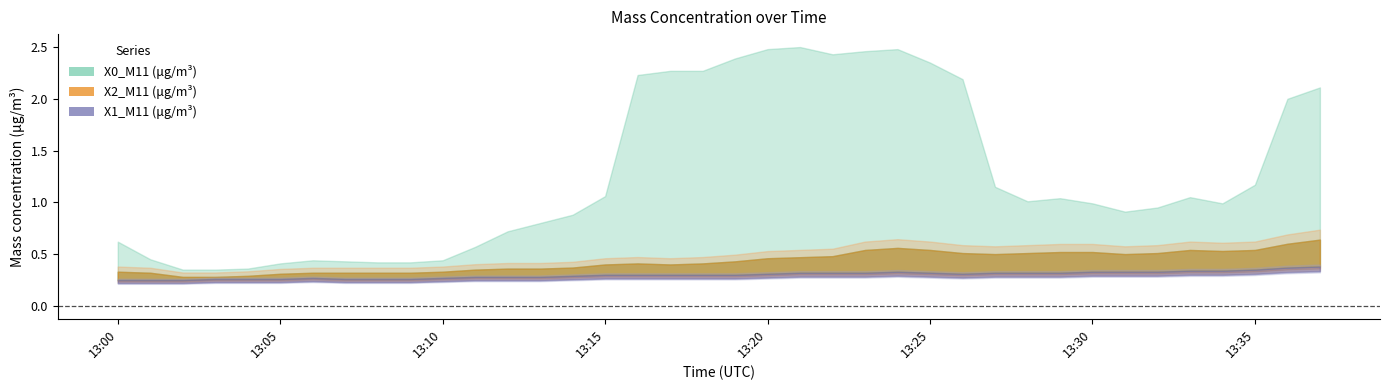

Which series has the widest spread of values?

X0_M11 (μg/m³)